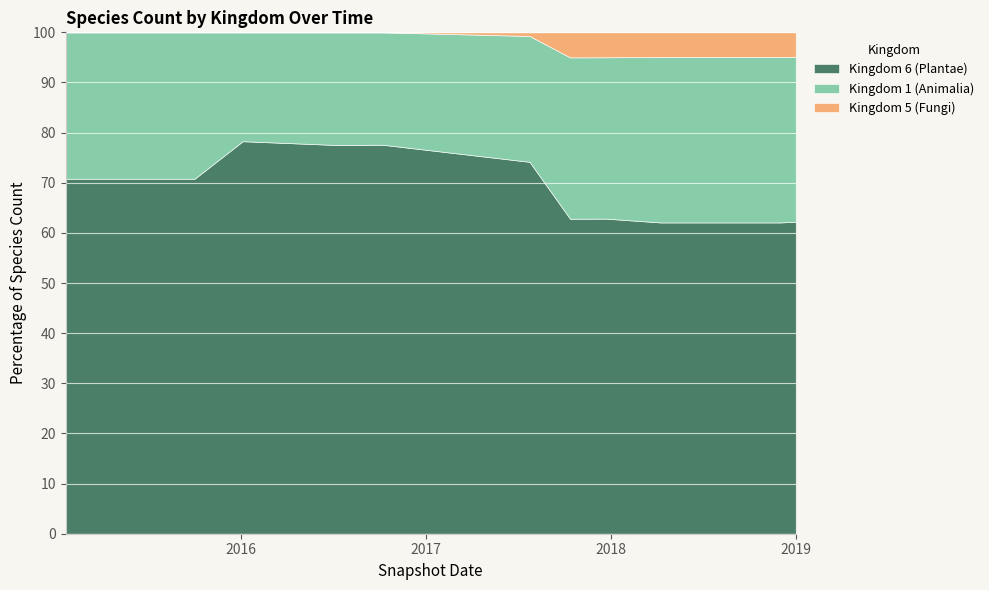

At which label does Kingdom 6 (Plantae) first exceed 3143?

2017-12-22